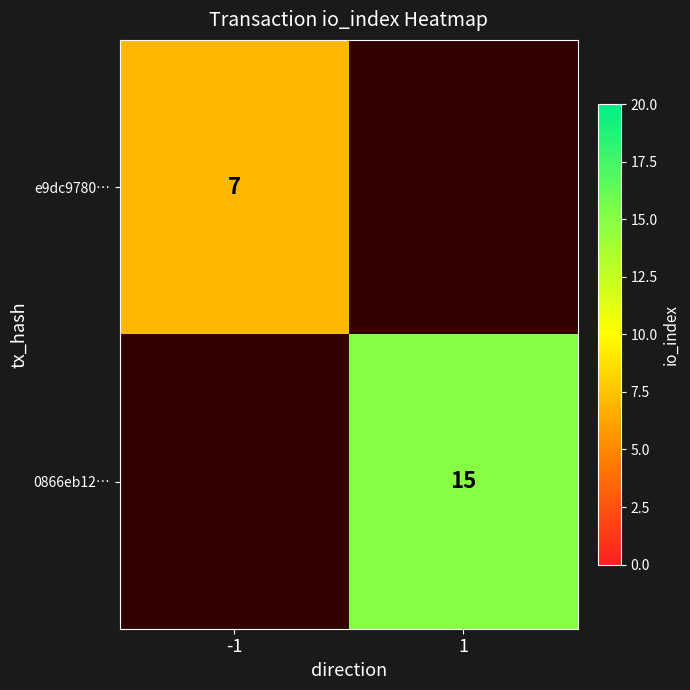

Is it true that 0866eb12… equals 24 at 1?

False